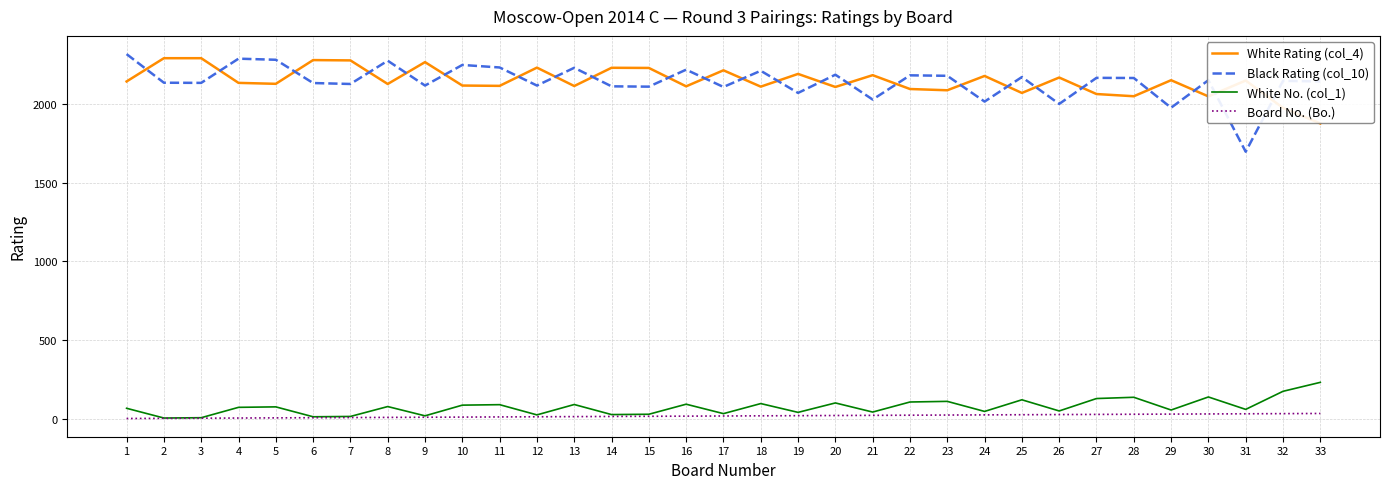

True or false: Black Rating (col_10) and White No. (col_1) intersect in this chart.

False